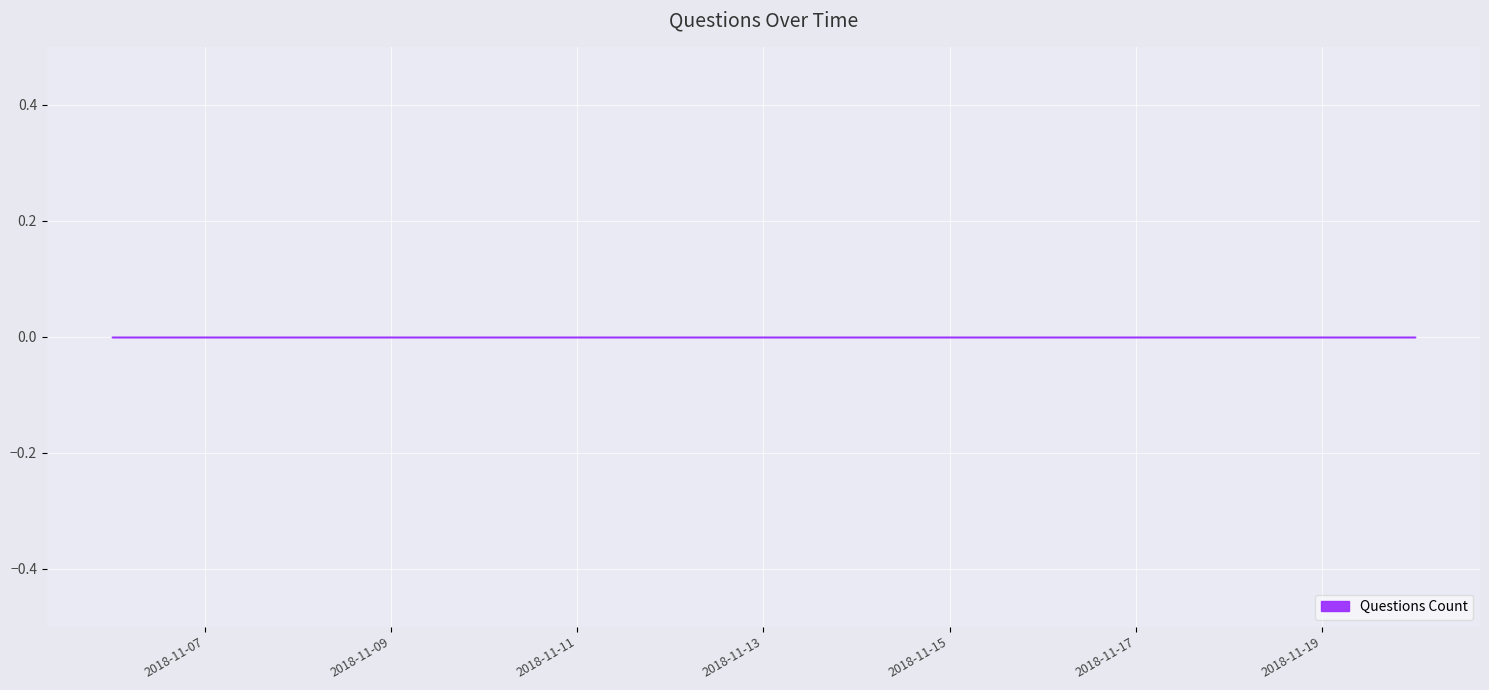

Is it true that the value at 2 is 1?

False